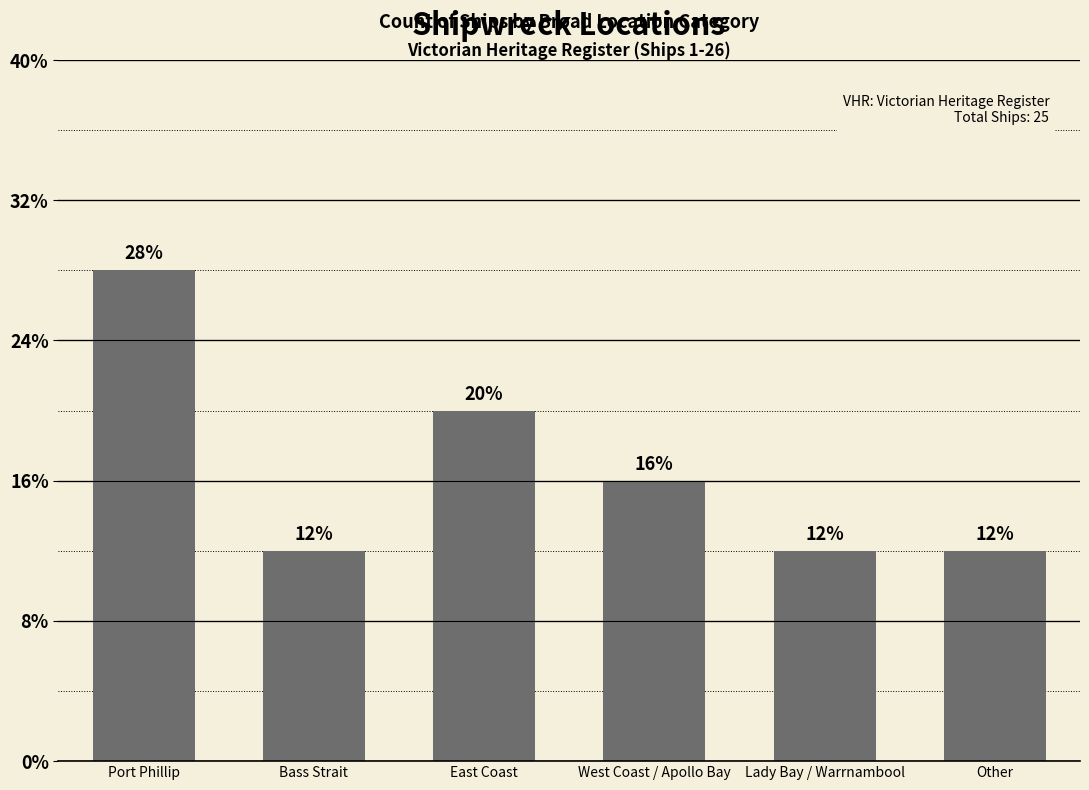

What is the approximate value at Lady Bay / Warrnambool?

3